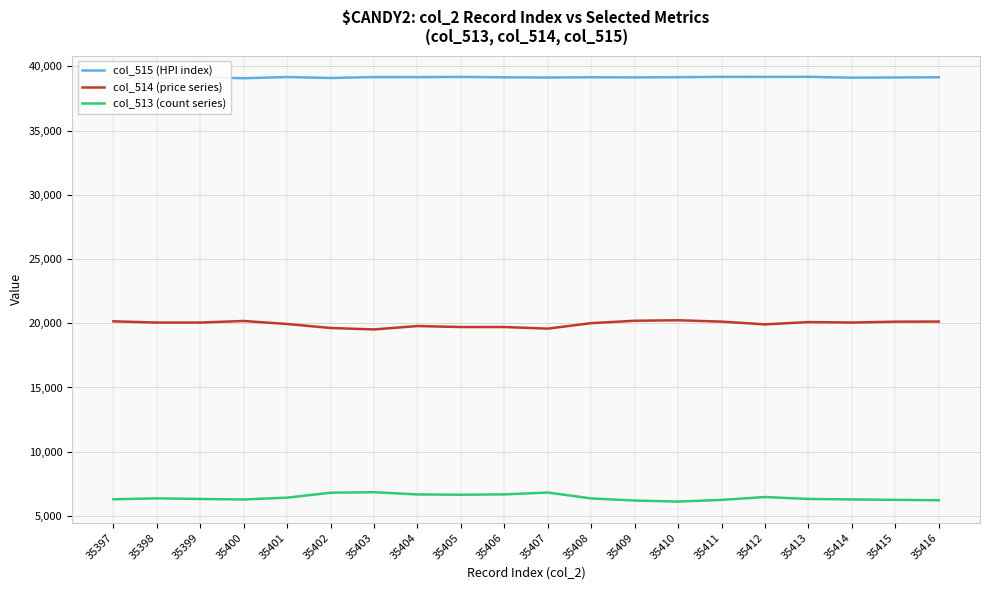

At which label does col_515 (HPI index) first exceed 39153?

35399